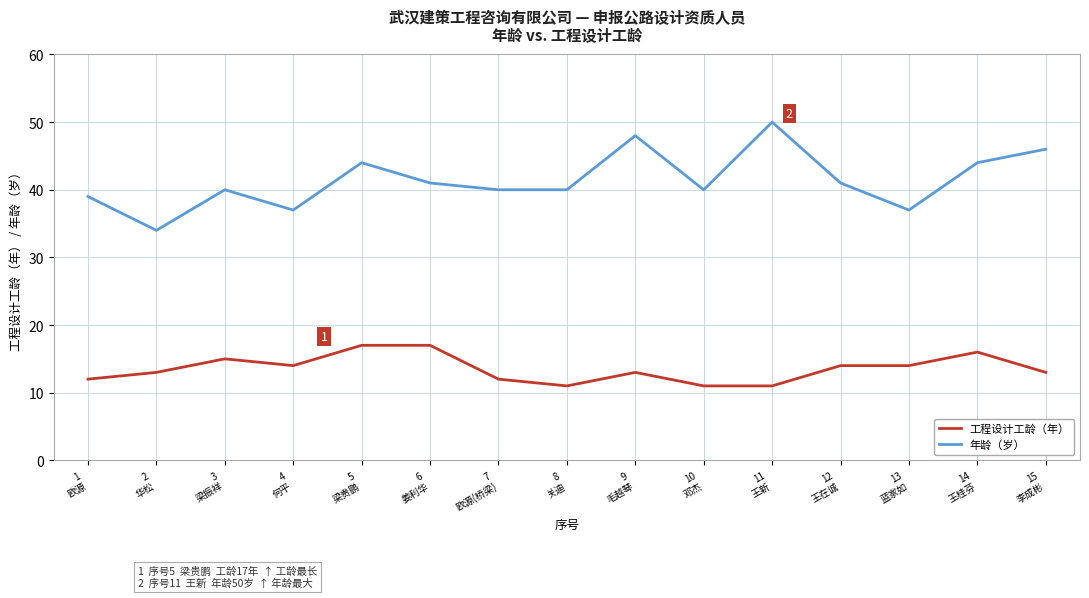

What is the total value across all series at 8
关迪?

51